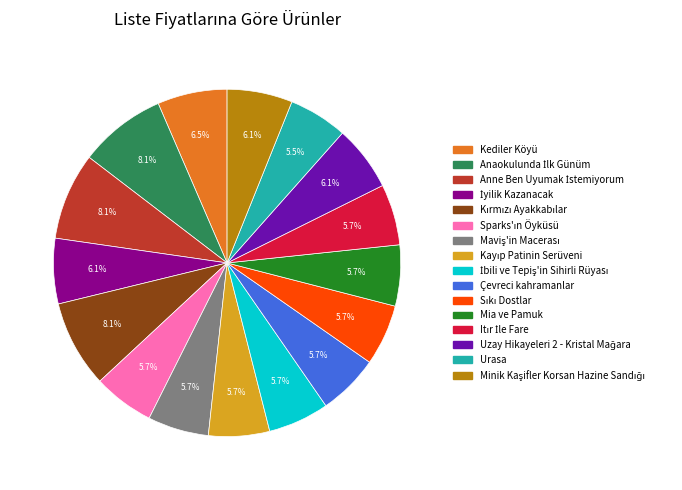

Does any single category account for the majority?

No